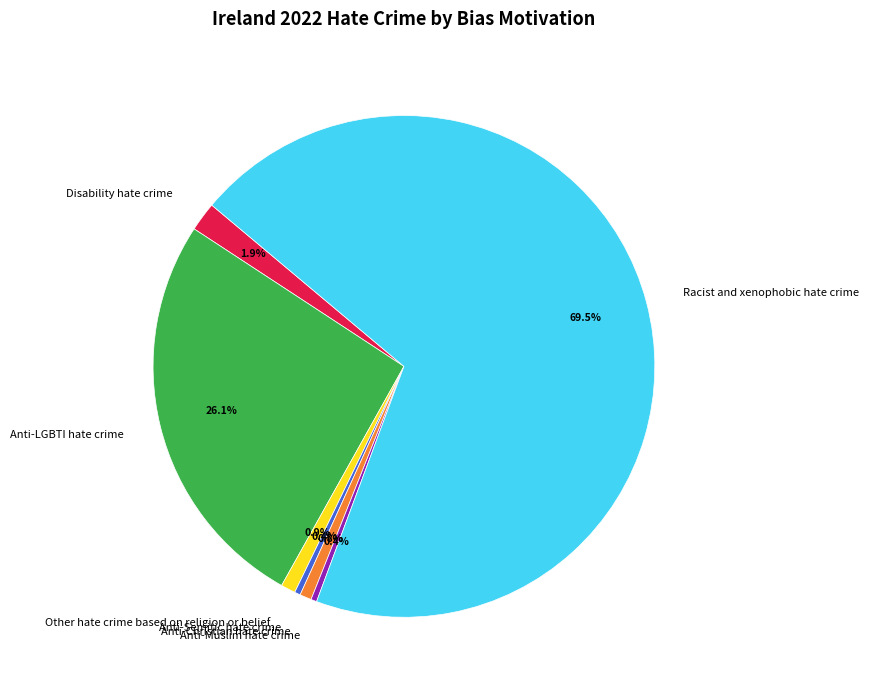

Does any single category account for the majority?

Yes